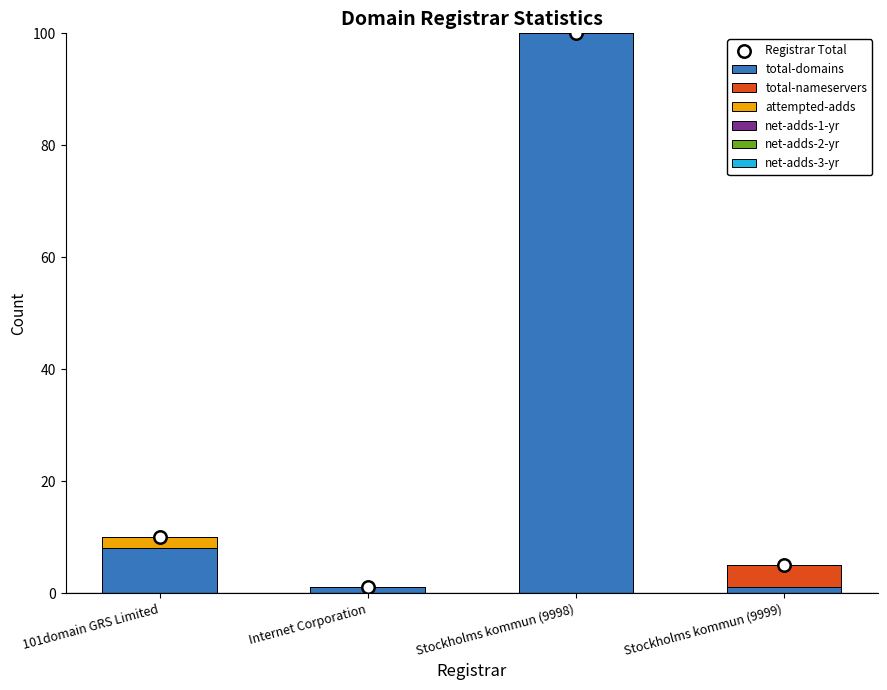

Which series has the largest total across all categories?

total-domains